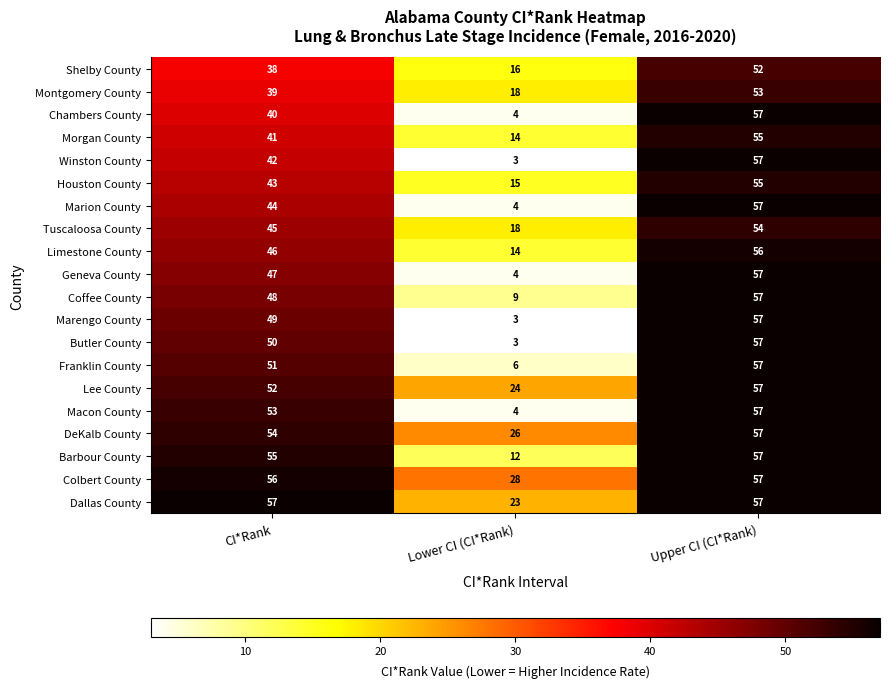

True or false: DeKalb County has a value of 26 at Lower CI (CI*Rank).

True